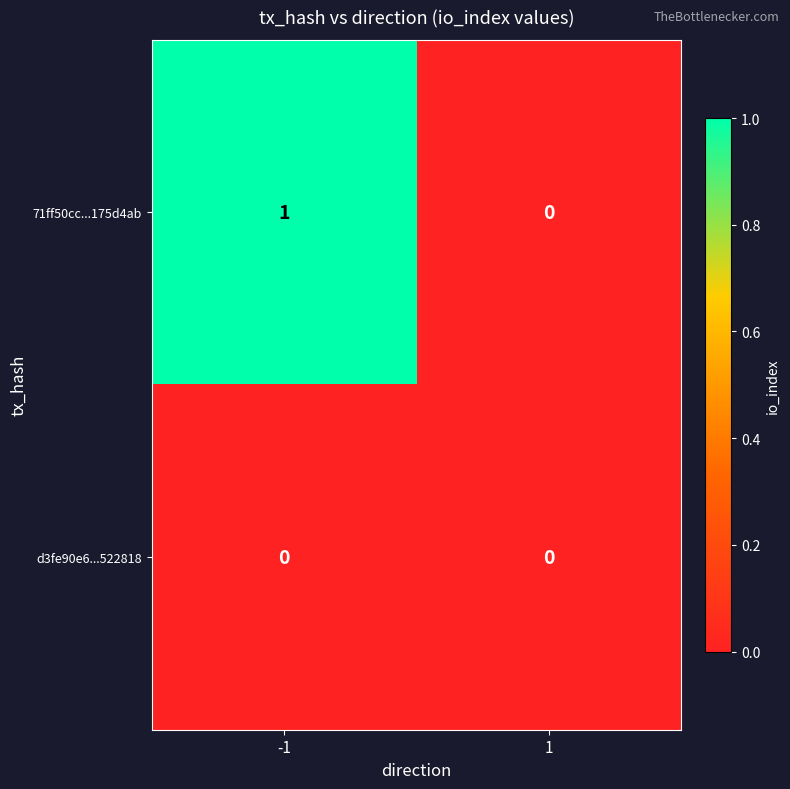

Between -1 and 1, which series saw the biggest shift?

71ff50cc...175d4ab